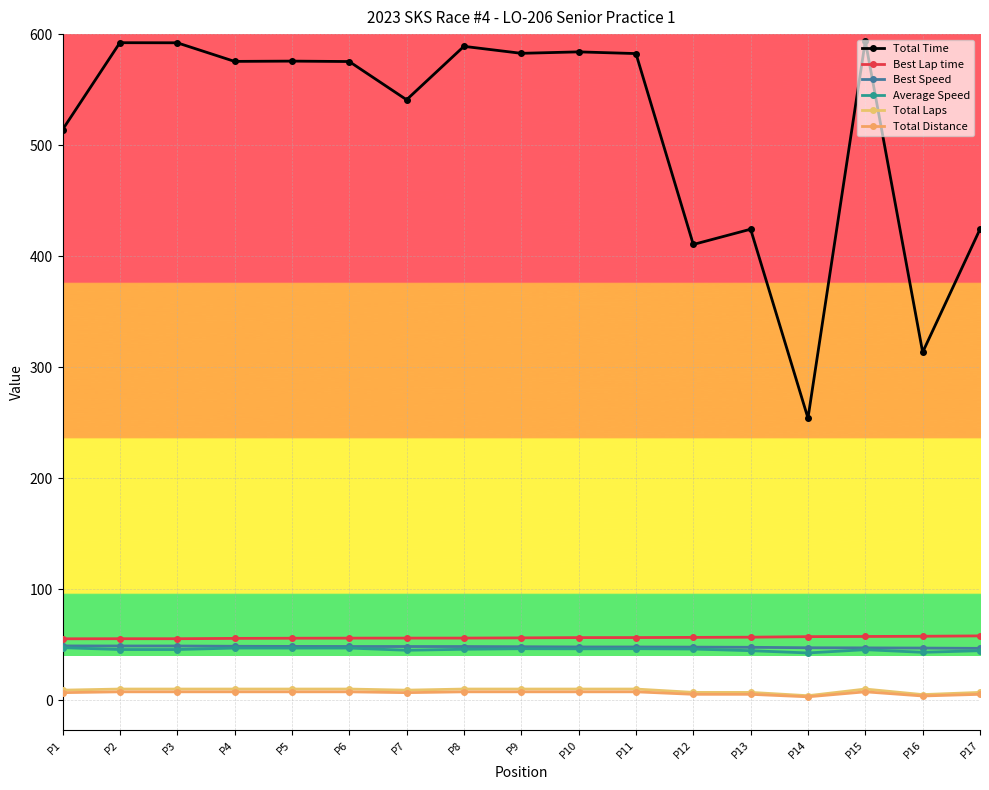

Is it true that Best Speed equals 48.3 at P6?

True